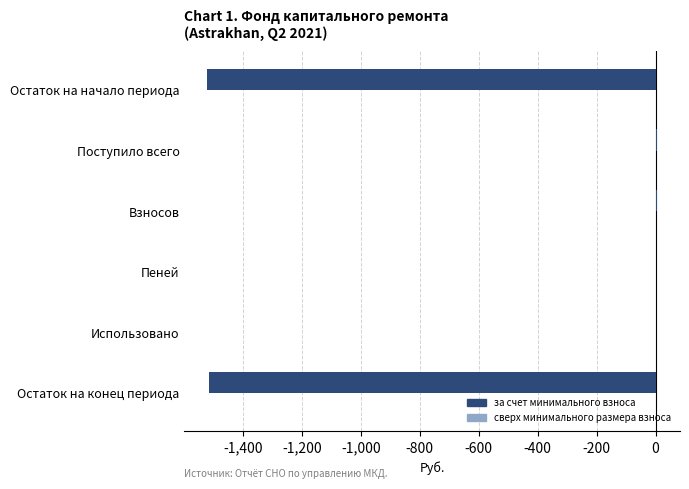

Between Остаток на начало периода and Использовано, which is larger?

Использовано